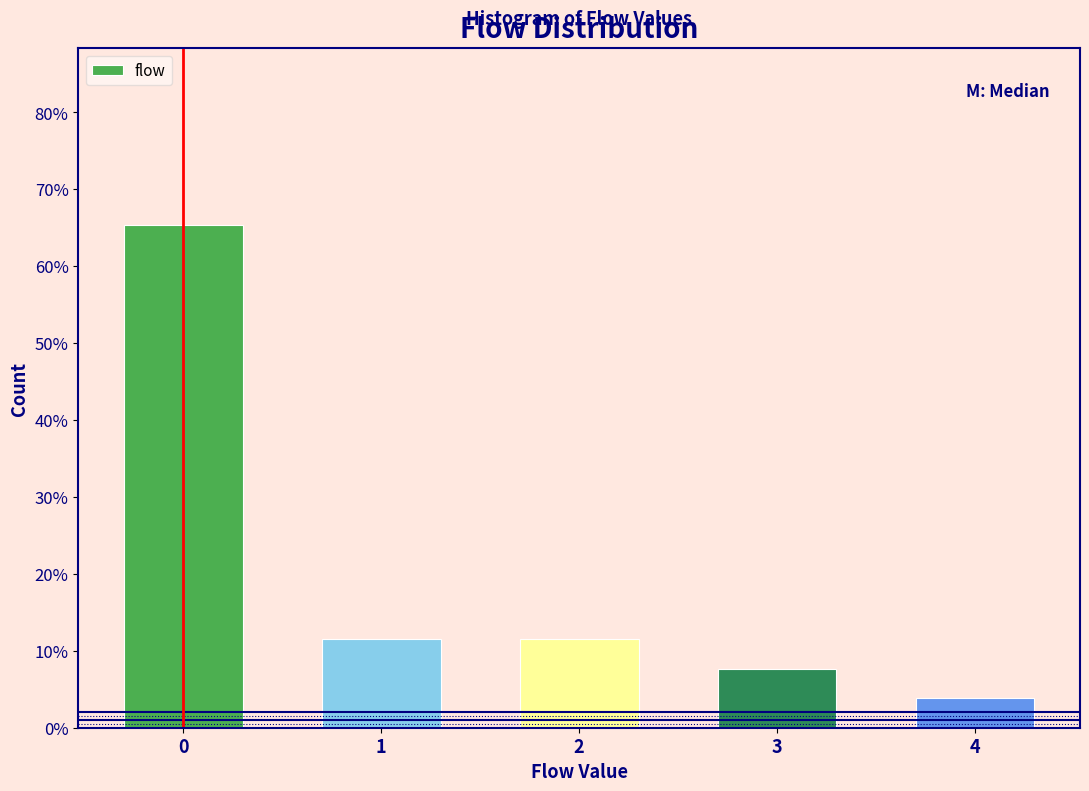

Are the bars horizontal?

No